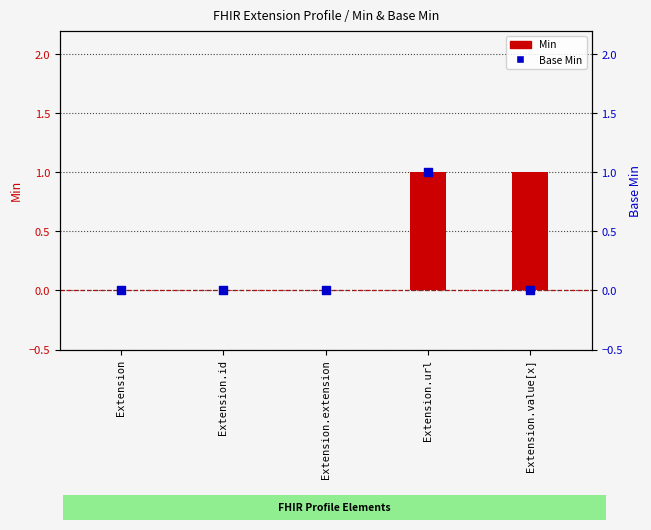

Is the value of Min at Extension.id greater than the value of Base Min at Extension.value[x]?

No